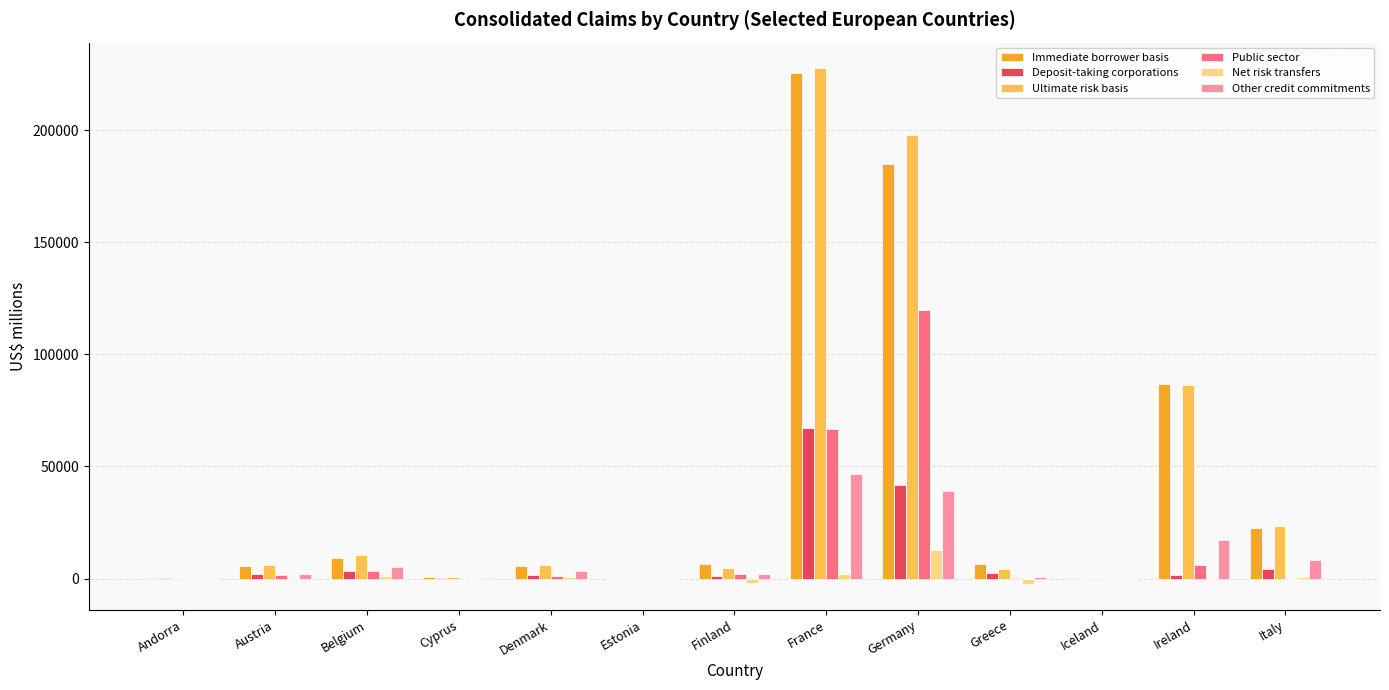

Read the Public sector value at Iceland.

4